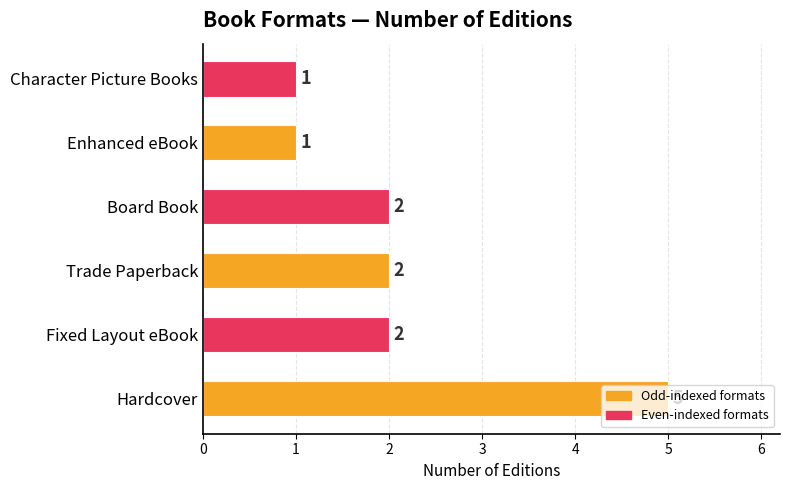

How many values are between 1 and 2?

5